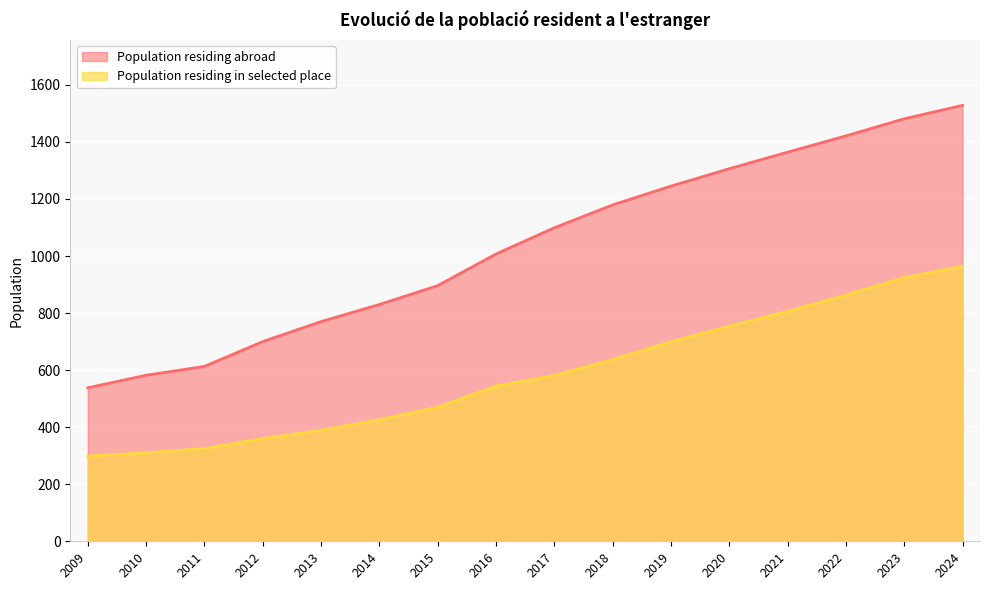

How many lines are shown in the chart?

2